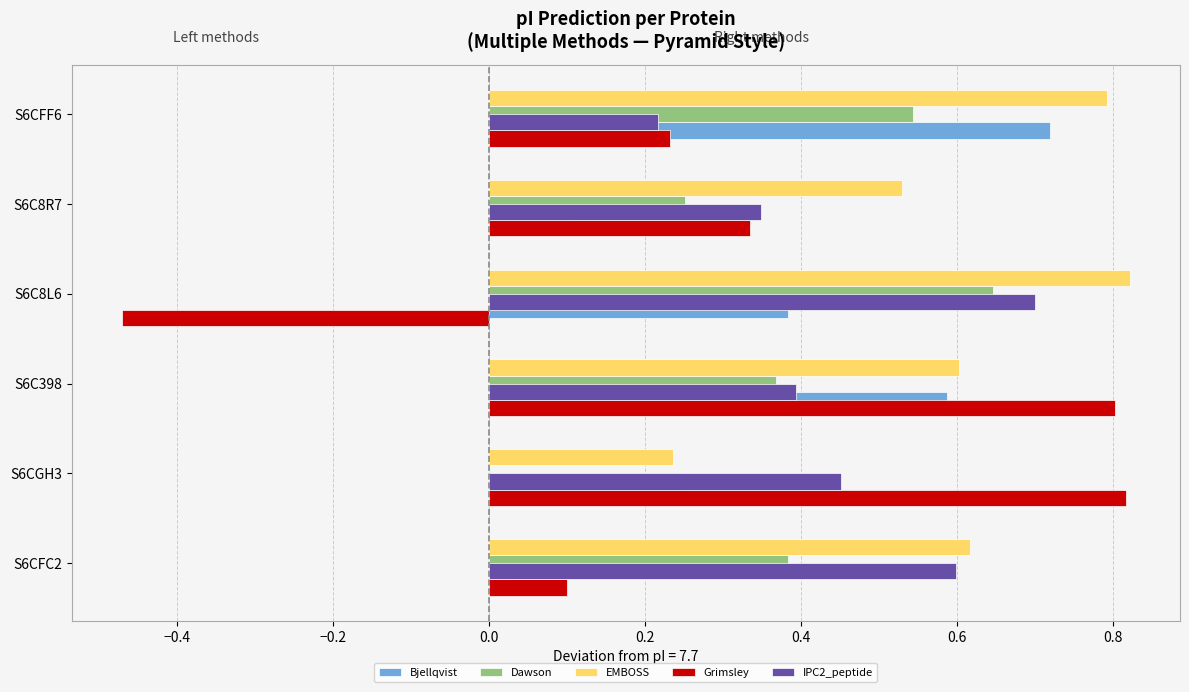

At which label does EMBOSS reach its peak?

S6C8L6